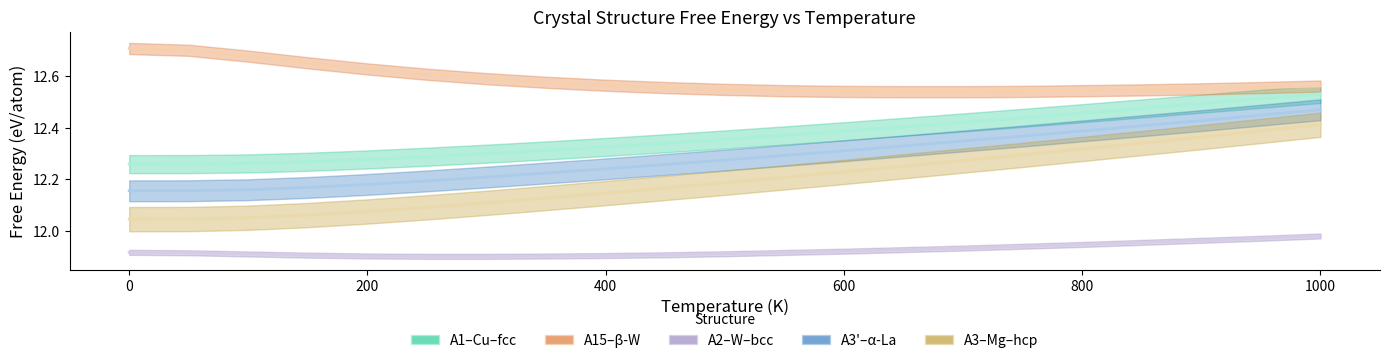

True or false: A15--beta-W and A3p--alpha-La cross at least once.

False